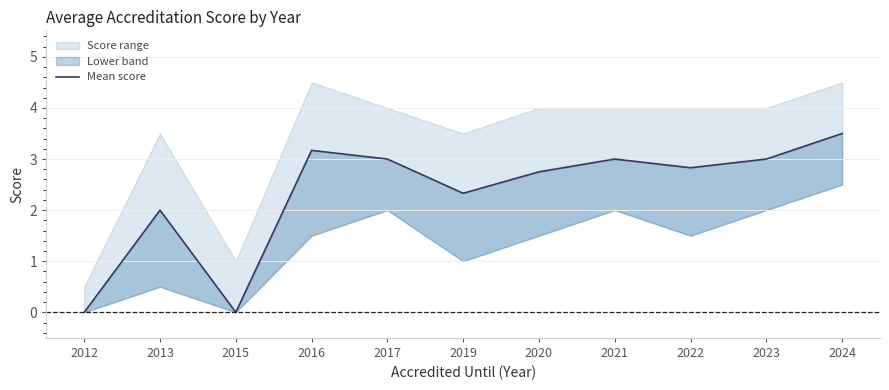

What is the change in value from 2013 to 2021?

+1.0